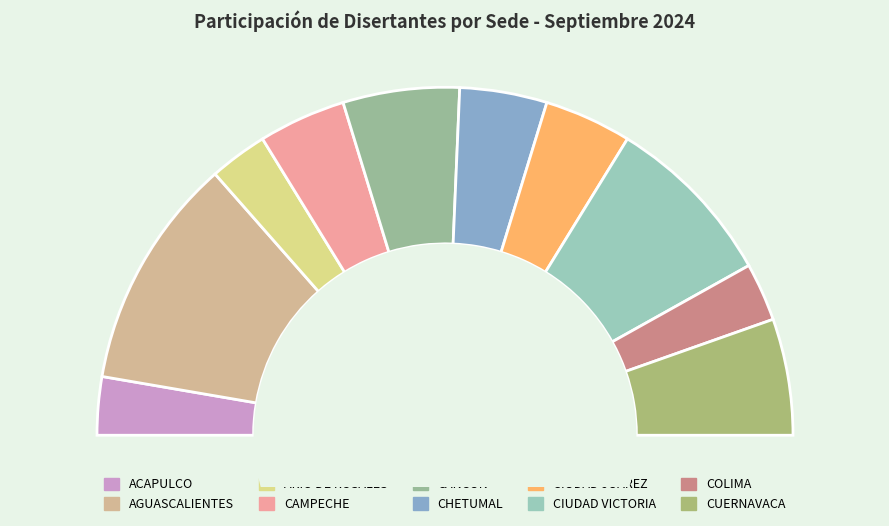

True or false: CUERNAVACA accounts for 22% of the total.

False